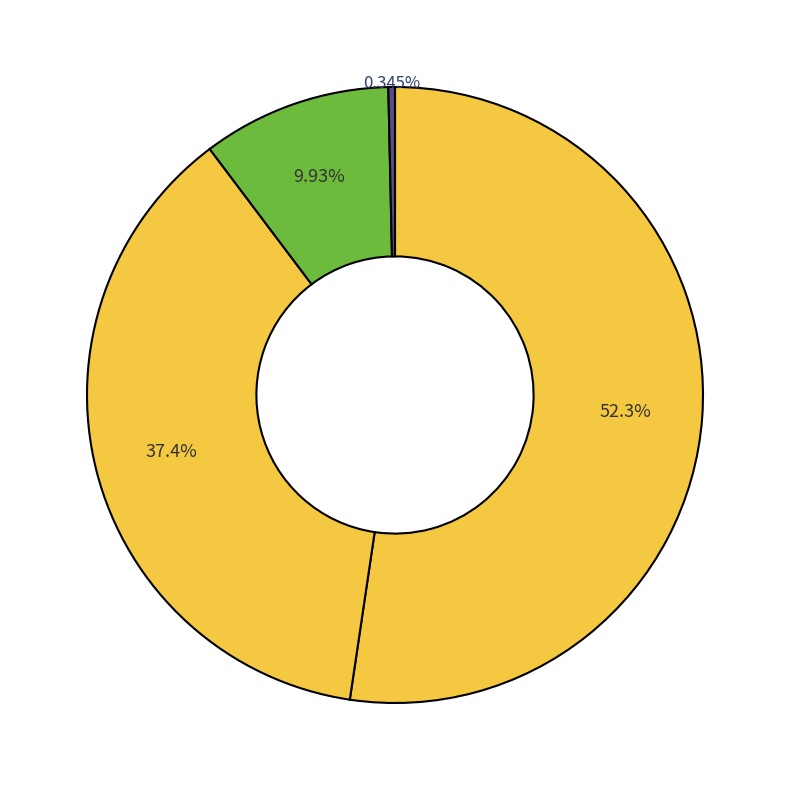

Which category has the smallest portion of the pie?

ХЛЕБ РЖ.-ПШЕНИЧНЫЙ (завтрак)